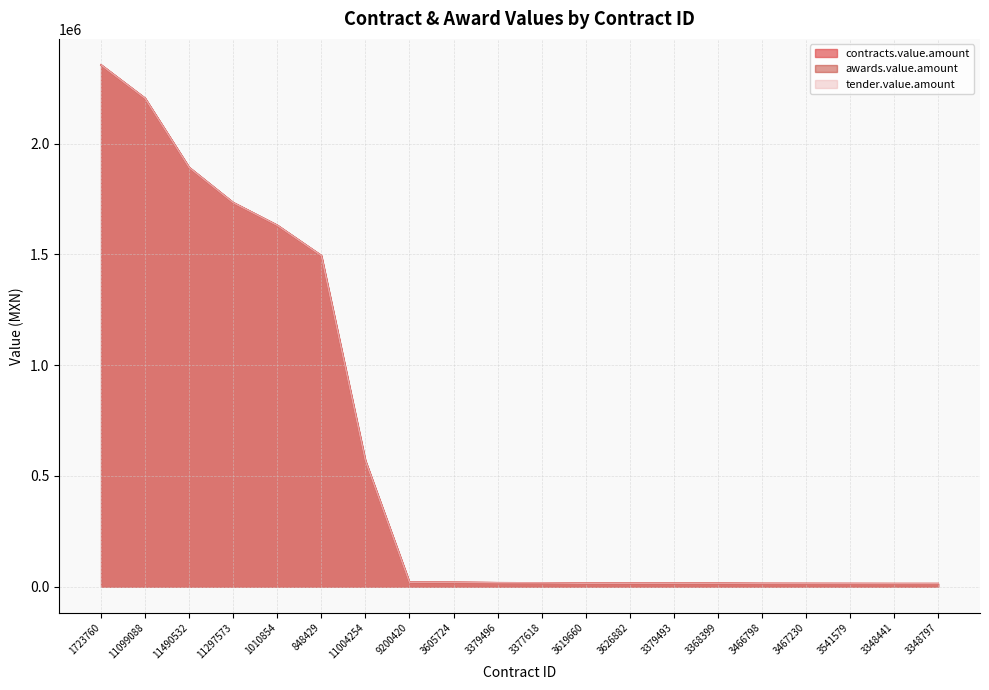

What is the maximum value shown in the chart?

2355258.6